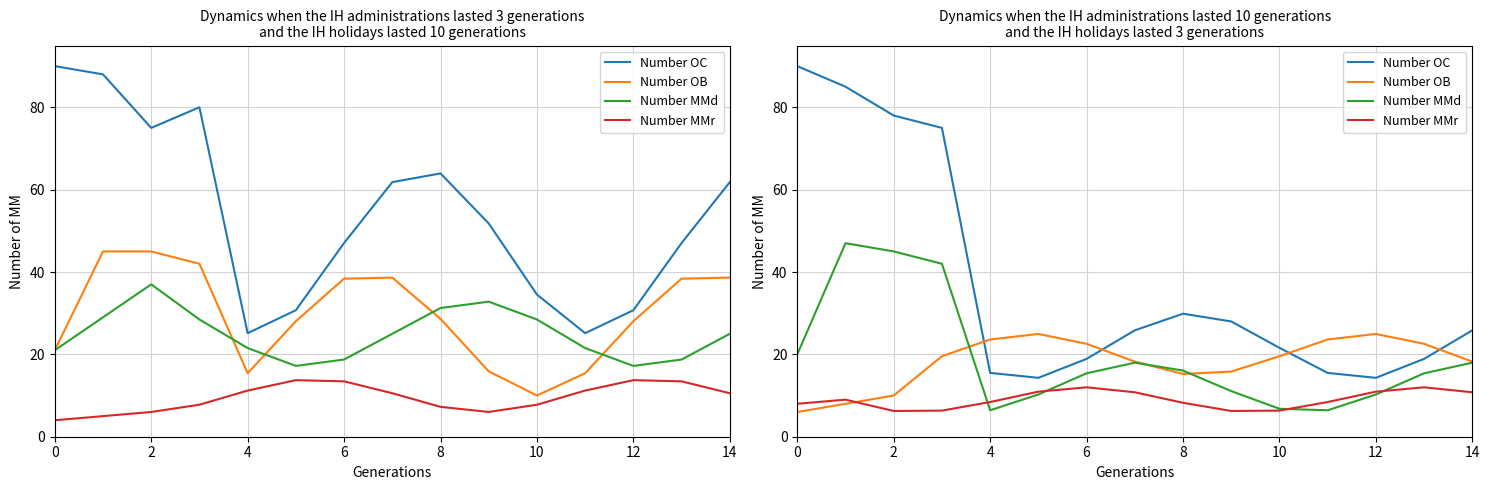

Between 10 and 2, which is larger?

2